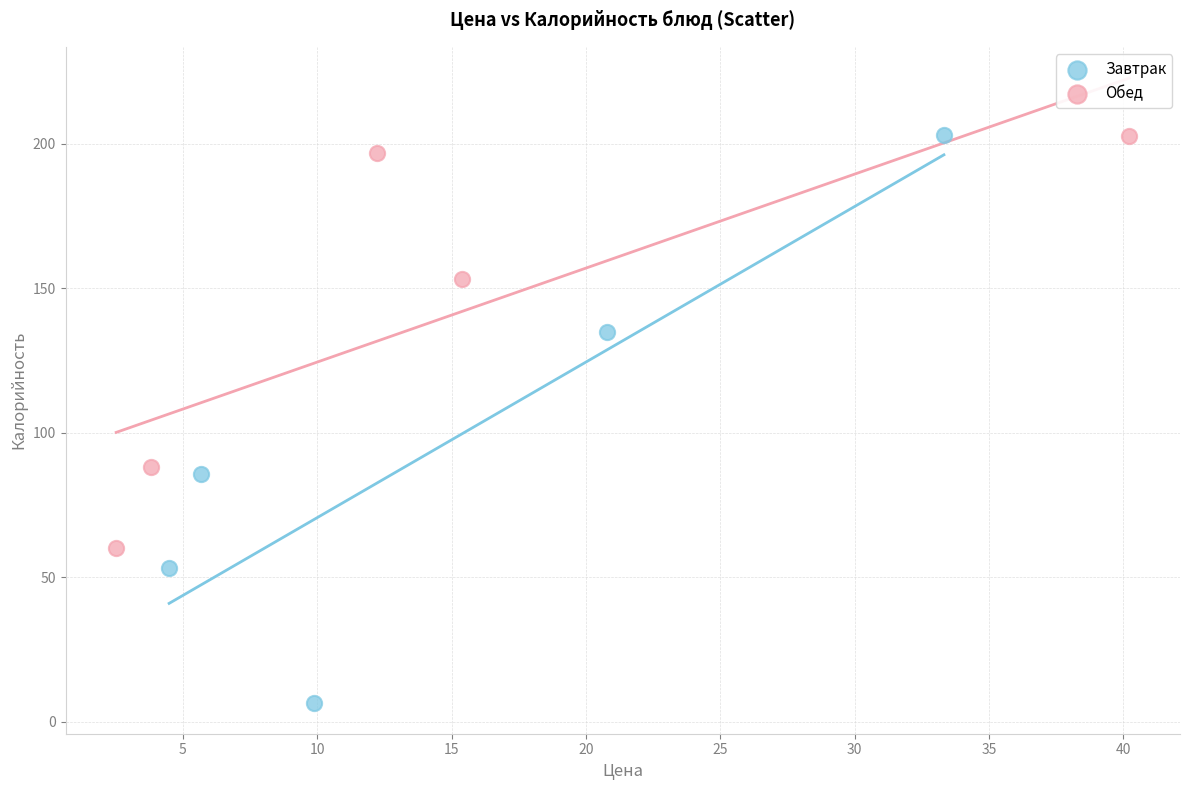

Which series reaches the minimum Y coordinate?

Завтрак